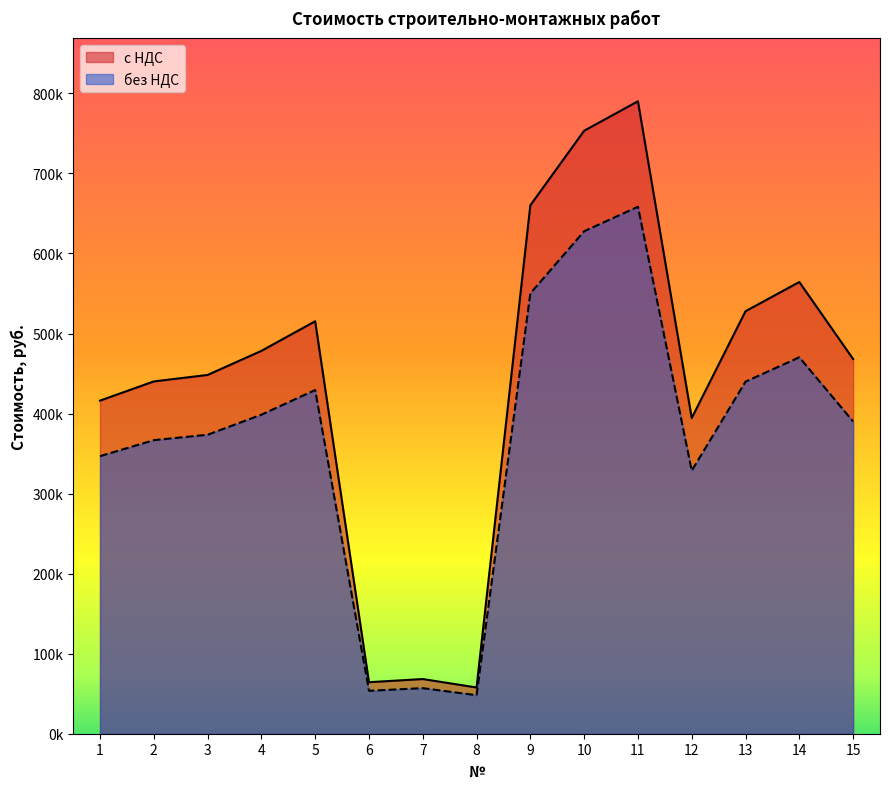

How many distinct data groups are displayed?

2